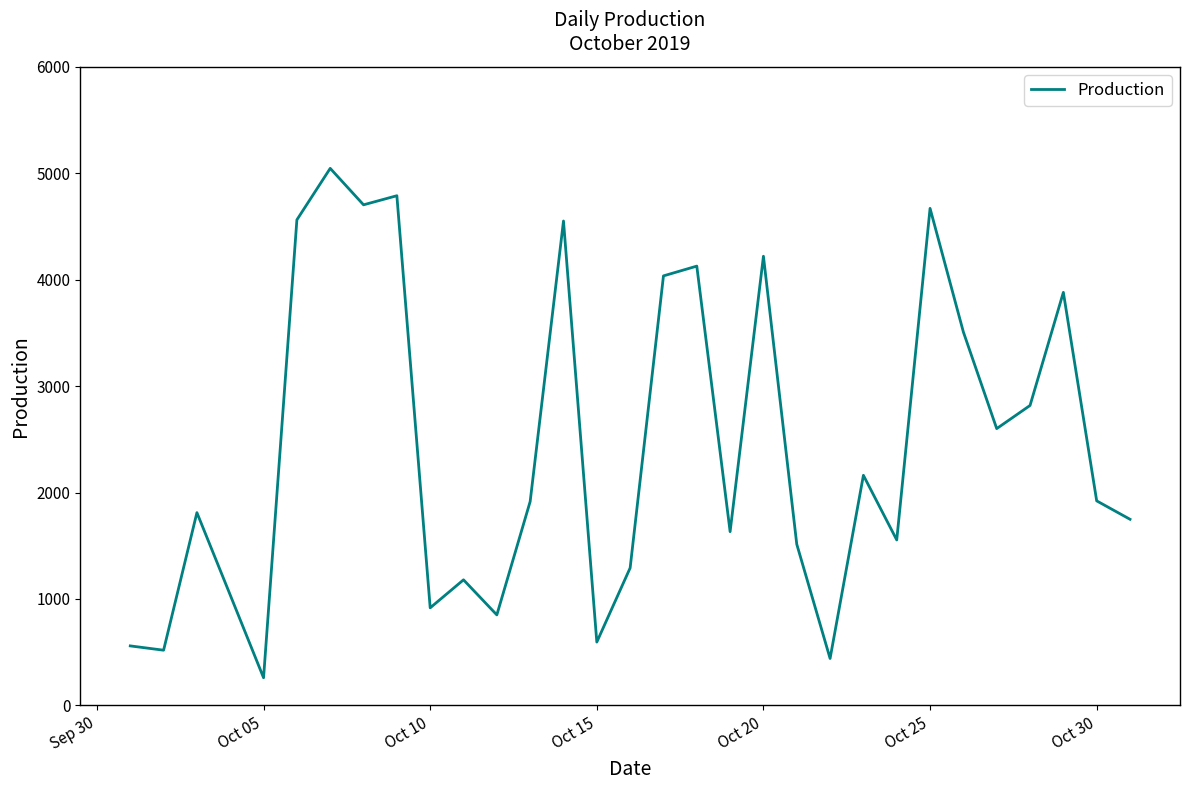

What is the difference between the maximum and minimum values?

4786.8